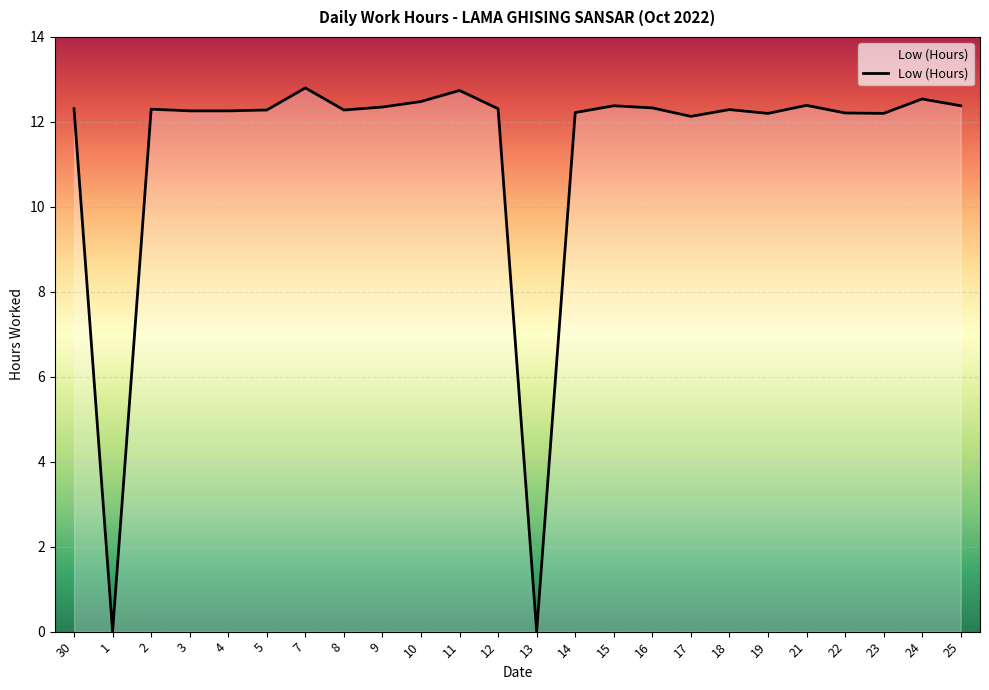

The value at 16 is 3.4. True or false?

False